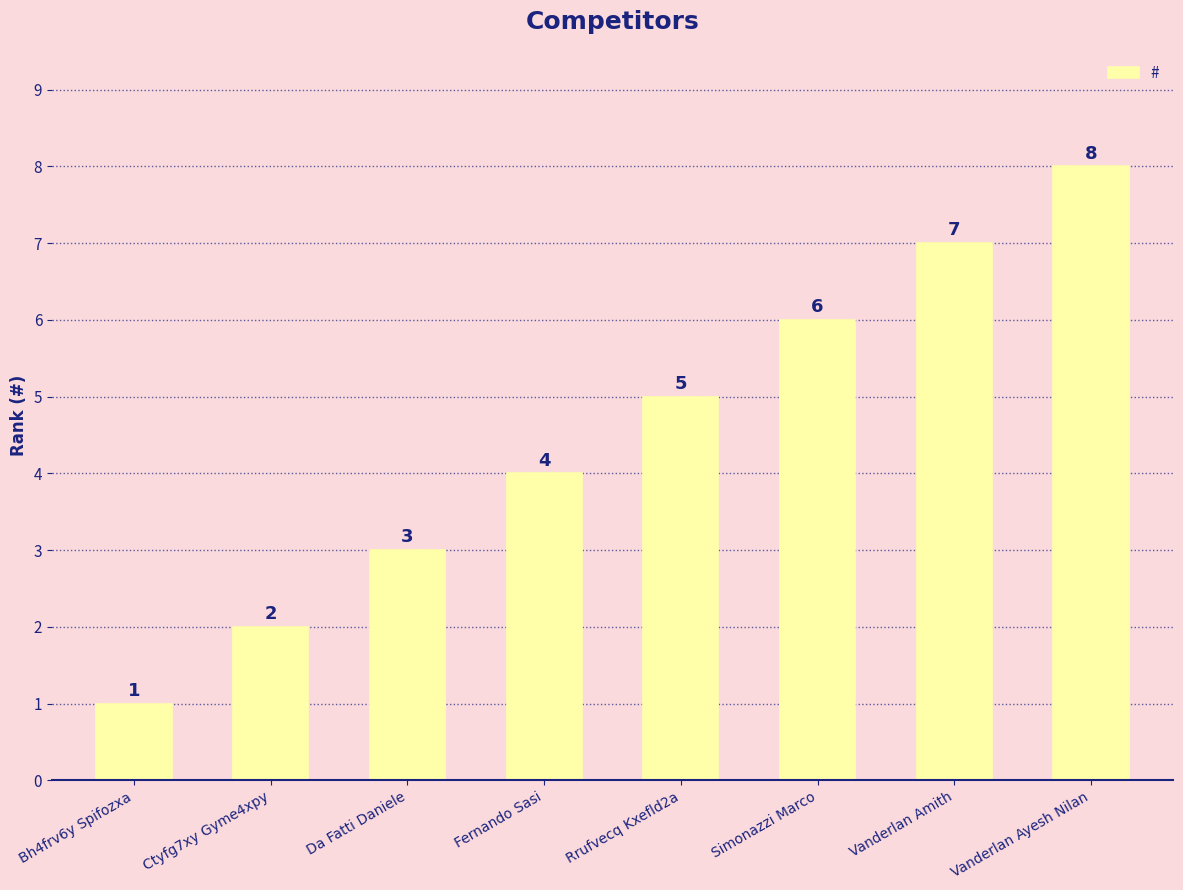

At which category does the chart reach its minimum across all series?

Bh4frv6y Spifozxa